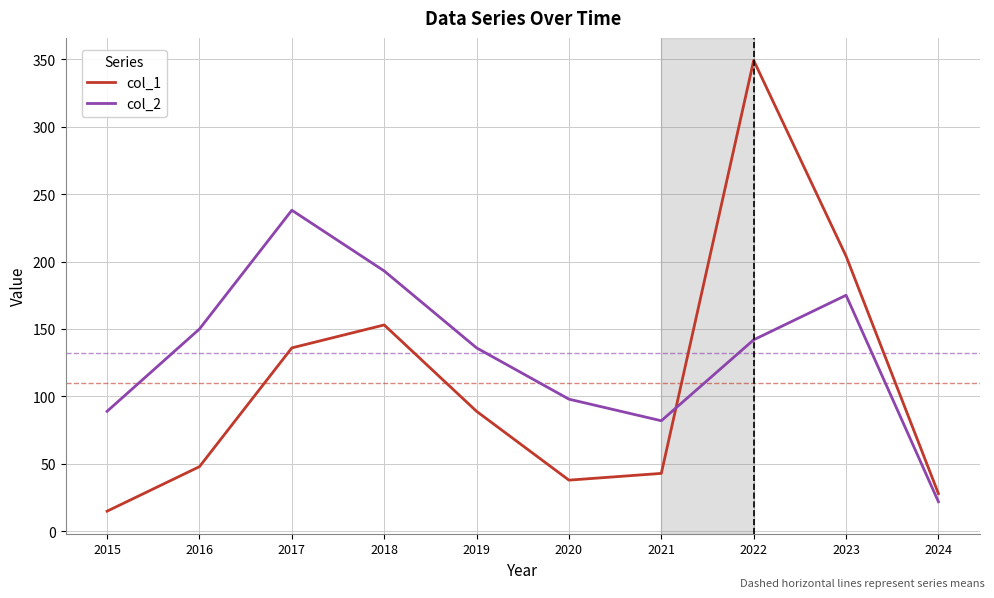

Does the chart display data point markers on the line(s)?

No